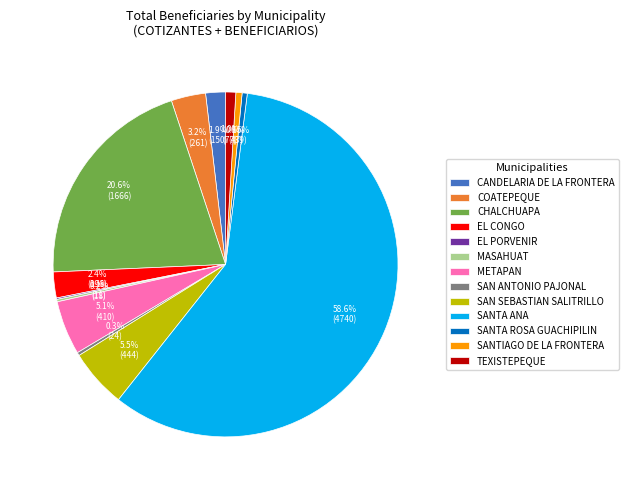

Is it true that TEXISTEPEQUE is 1% of the pie?

True